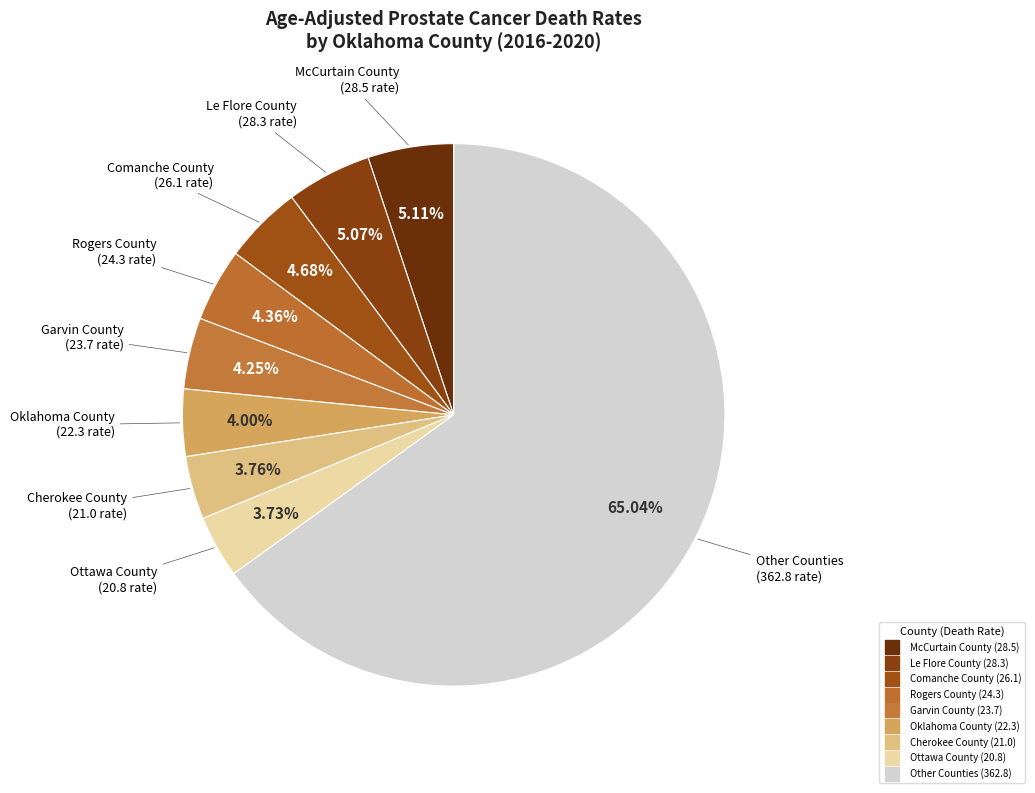

How many slices are in this pie chart?

9